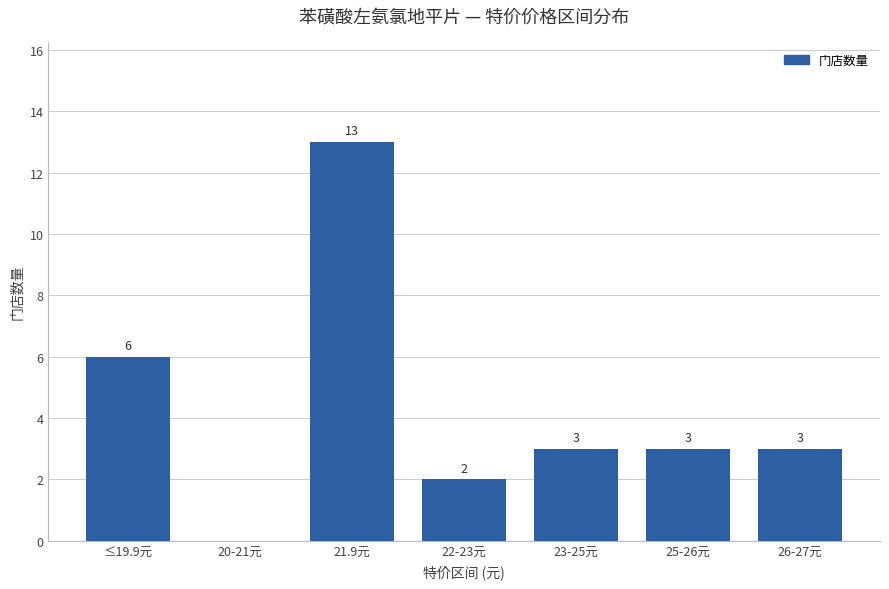

How many values are above zero?

6